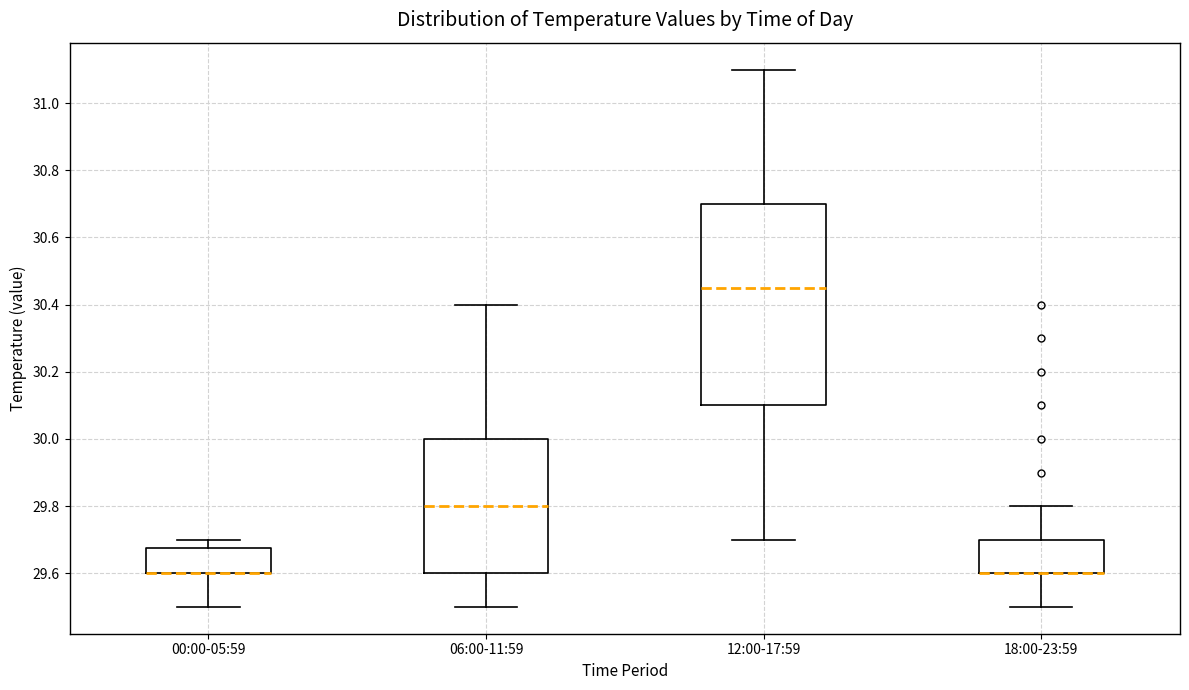

Where is the upper edge of the box for 18:00-23:59 on the y-axis? The values are not printed on the chart, so give them approximately, as read against the axis.

29.70